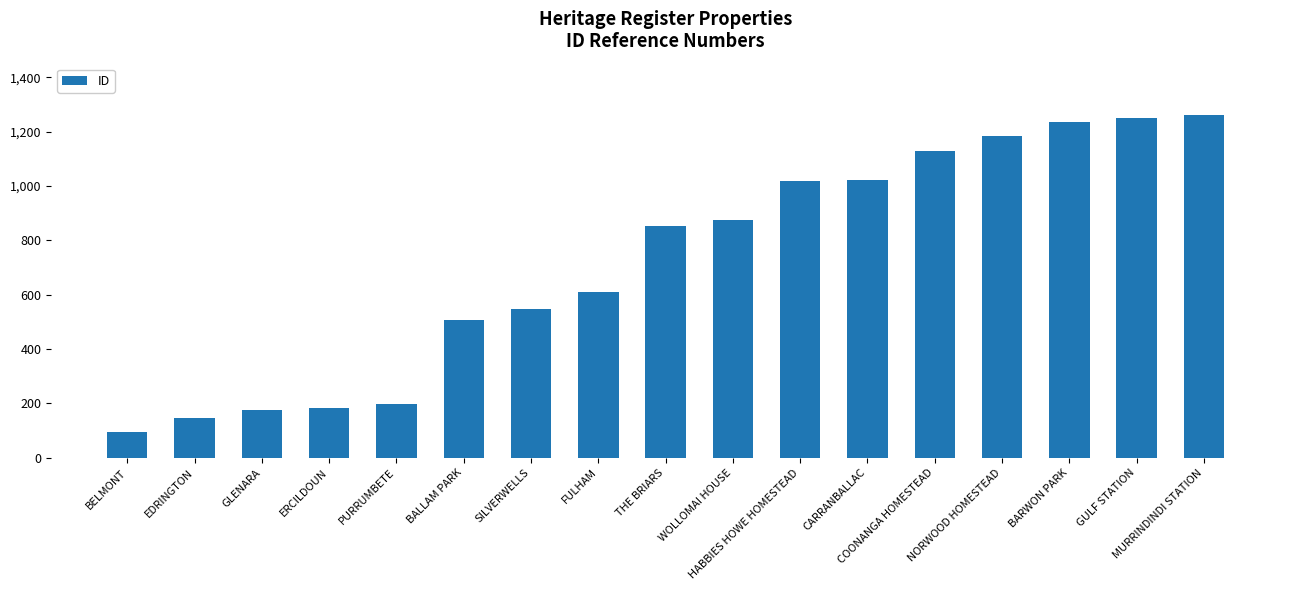

The value at SILVERWELLS is 245. True or false?

False